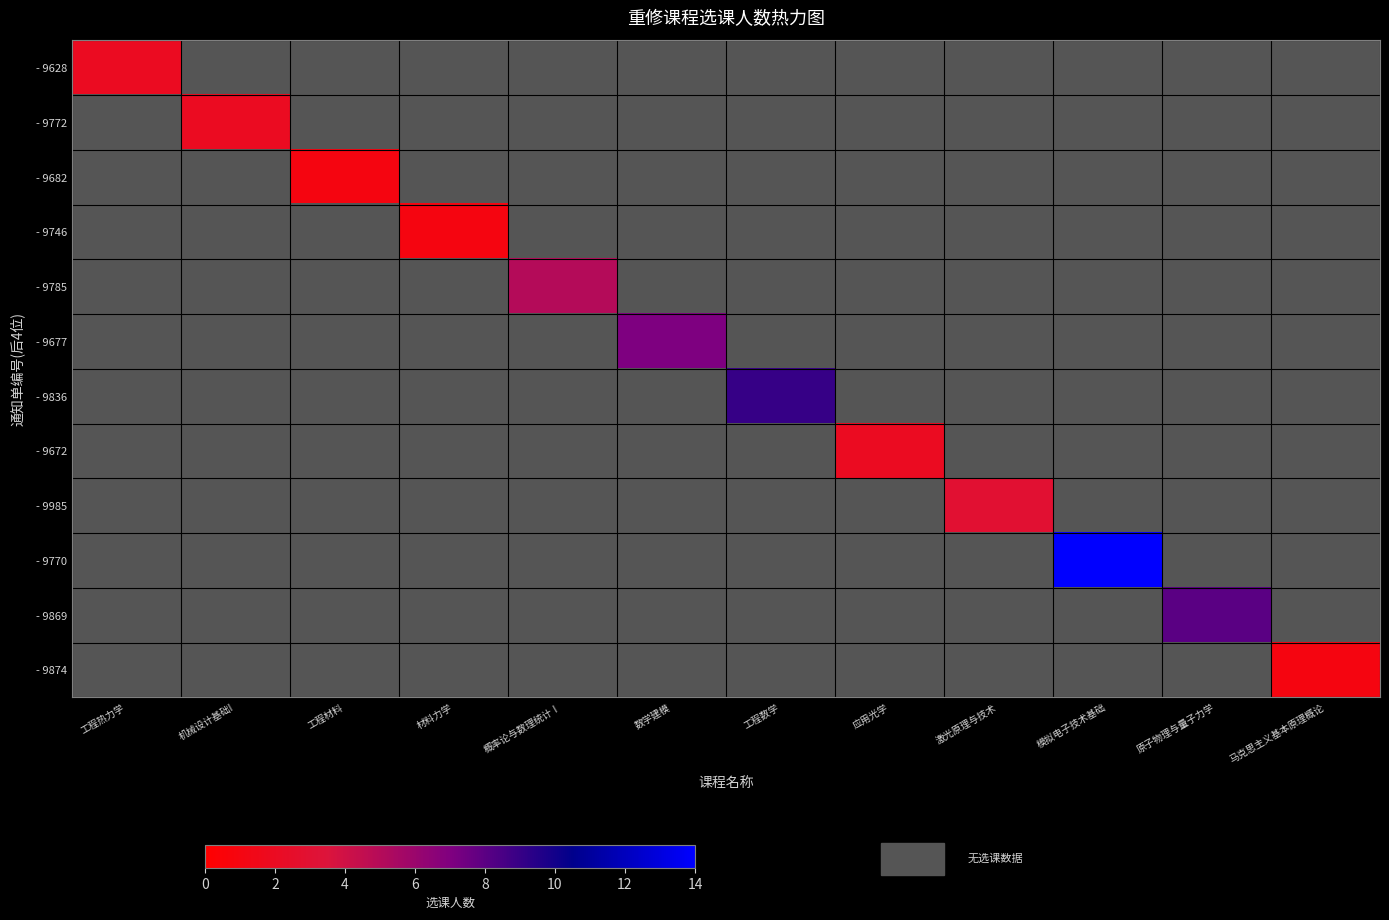

List the labels in order of - 9682 value, smallest first.

工程热力学, 机械设计基础I, 工程材料, 材料力学, 概率论与数理统计Ⅰ, 数学建模, 工程数学, 应用光学, 激光原理与技术, 模拟电子技术基础, 原子物理与量子力学, 马克思主义基本原理概论